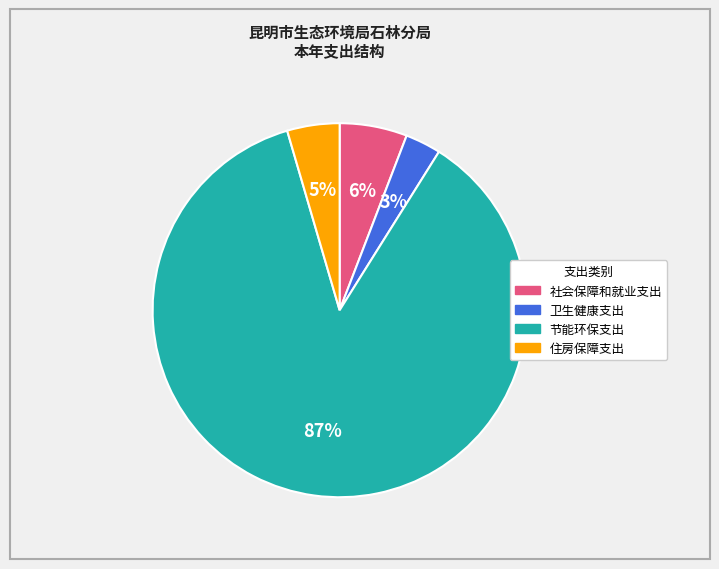

To the nearest percent, what is the difference between the largest and smallest slice percentages?

83%